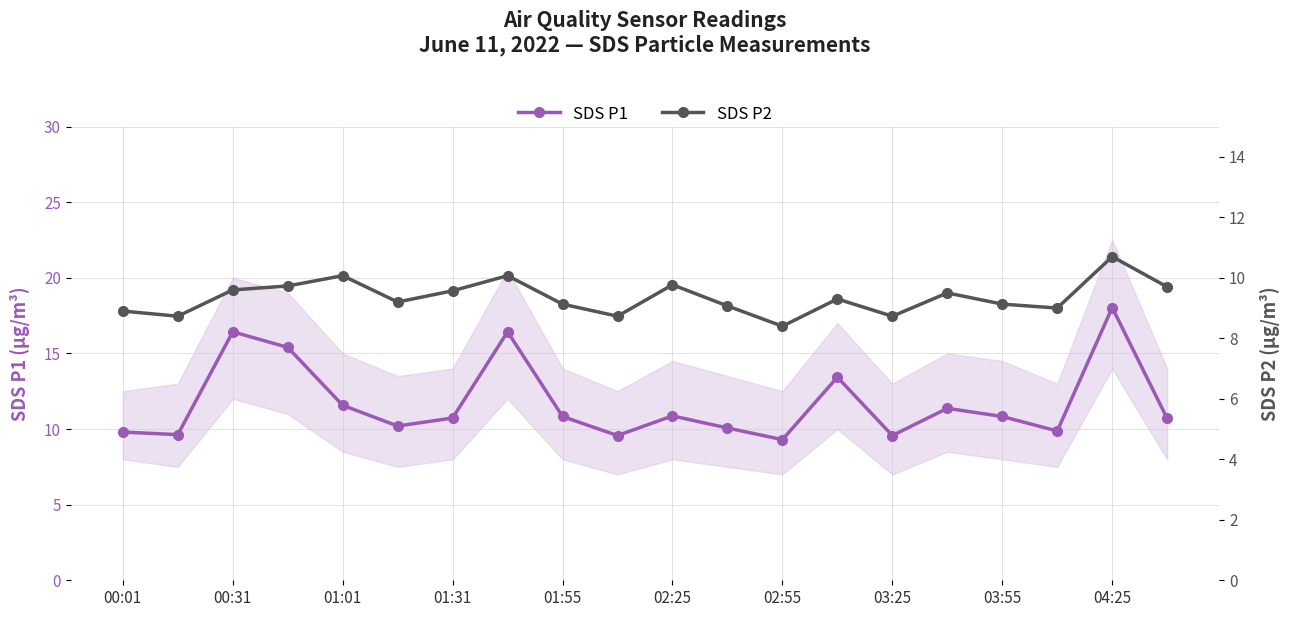

What is the lowest value of the SDS P1 series?

9.3